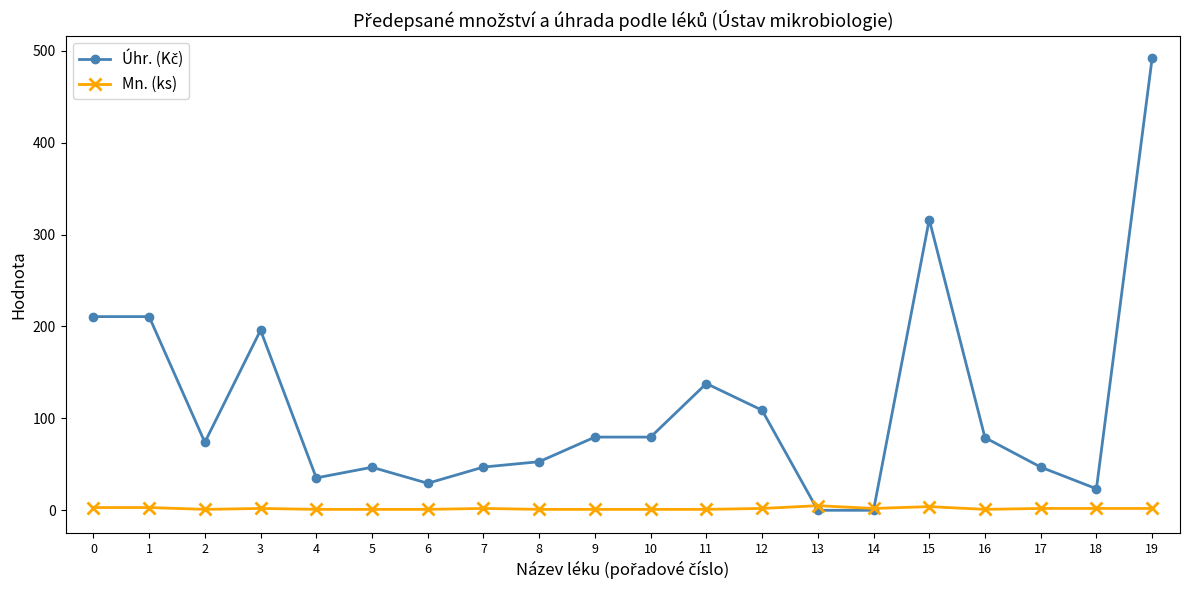

At which category is the sum across all series the highest?

19